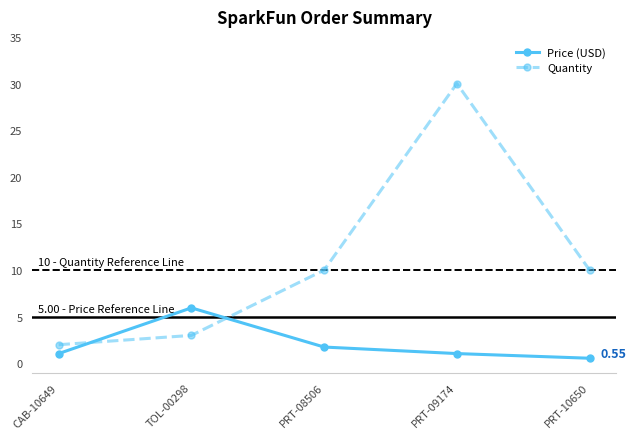

Which series has the widest spread of values?

Quantity